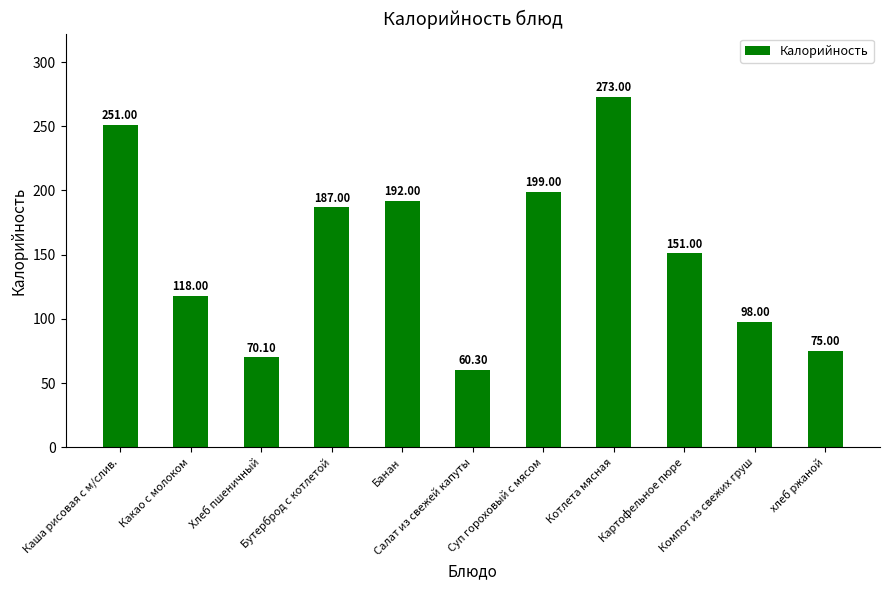

At which category does the chart reach its minimum across all series?

Салат из свежей капуты